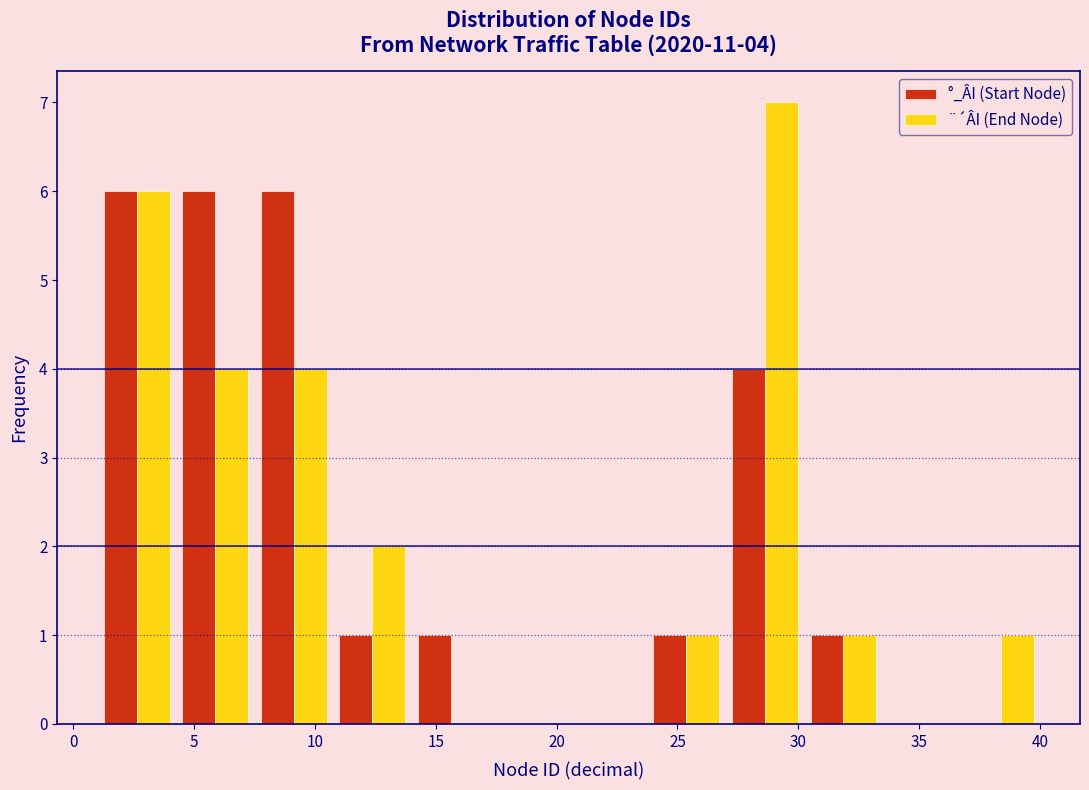

In the ¨´ÂI (End Node) series, which range on the x-axis has the tallest bar?

27.00 to 30.25